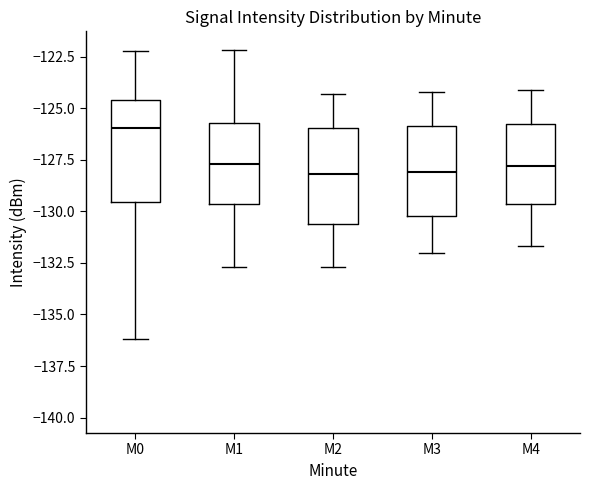

Where is the upper edge of the box for M4 on the y-axis? The values are not printed on the chart, so give them approximately, as read against the axis.

-125.5